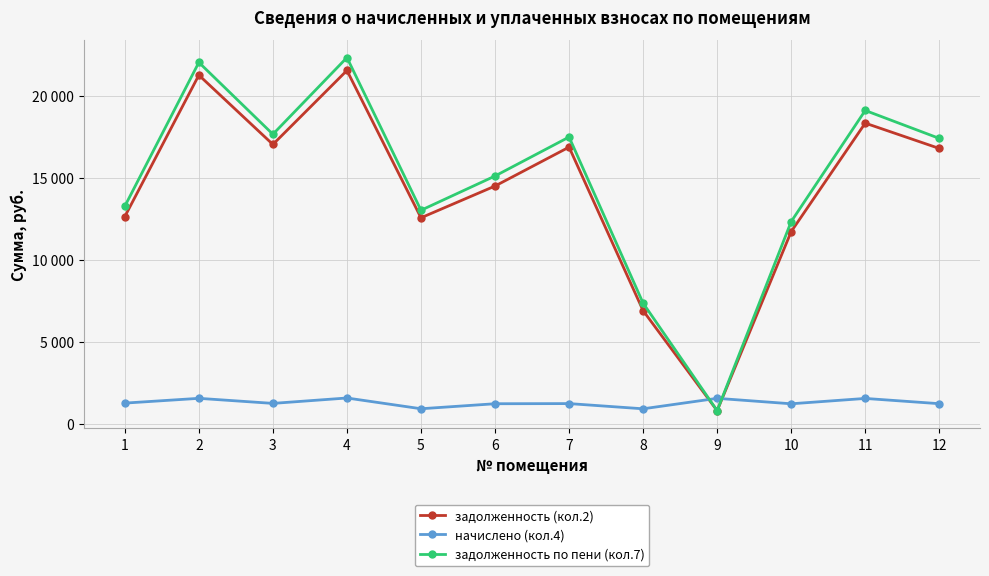

What is the minimum value shown in the chart?

800.1